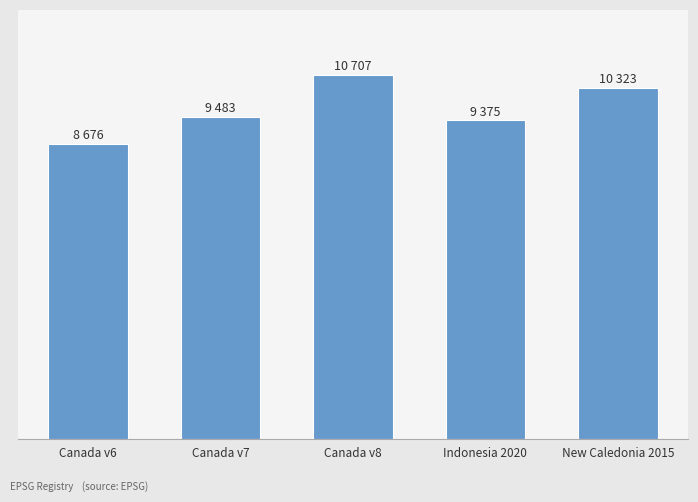

What is the sum of all values?

48564